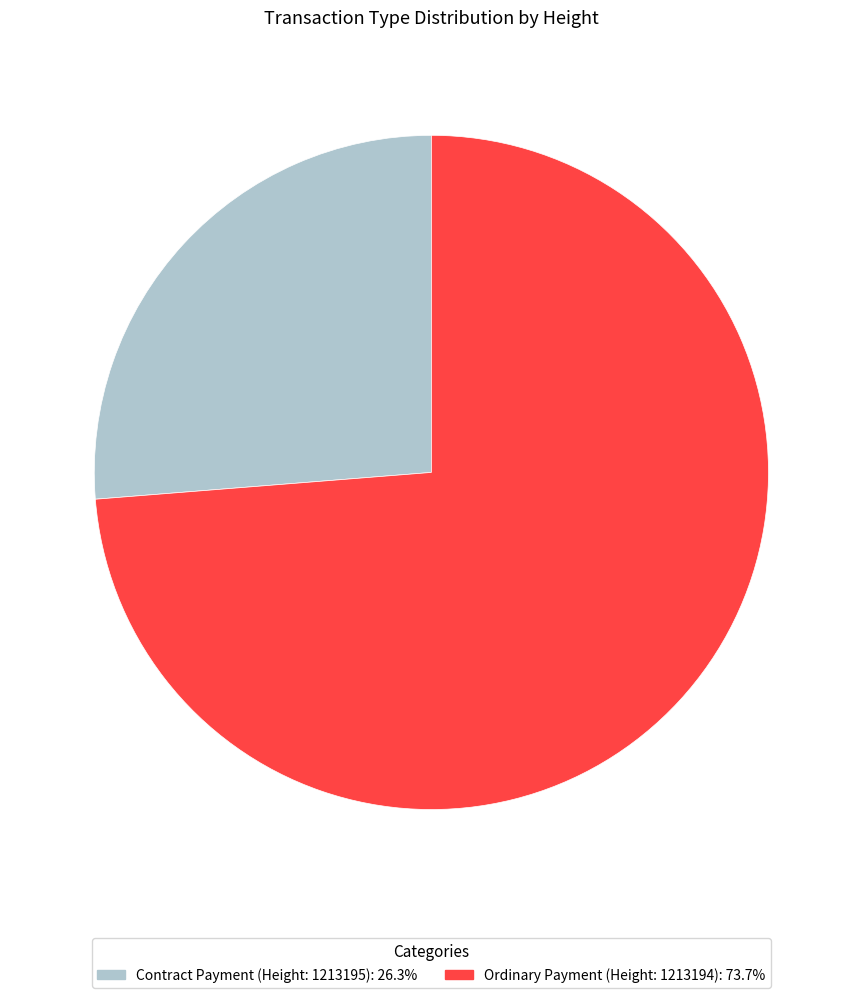

Is the sum of Ordinary Payment (Height: 1213194): 73.7% and Contract Payment (Height: 1213195): 26.3% greater than half?

Yes